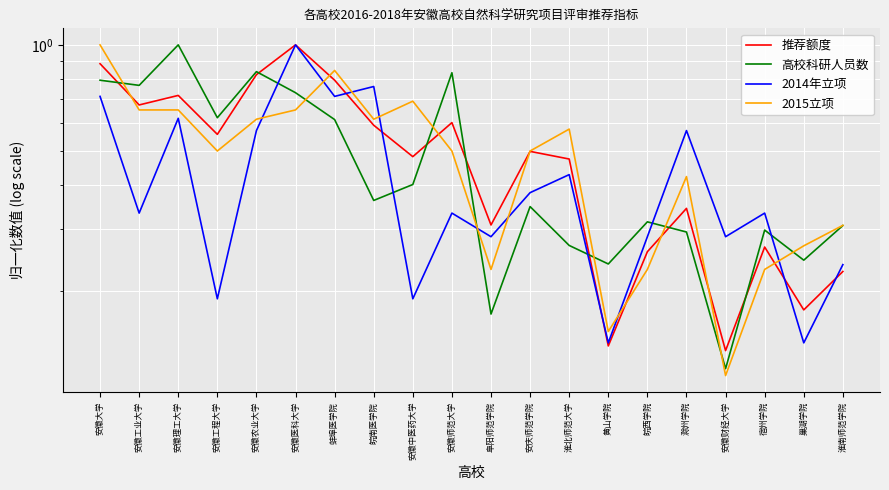

True or false: 2015立项 has more than 0 interior local peaks.

True